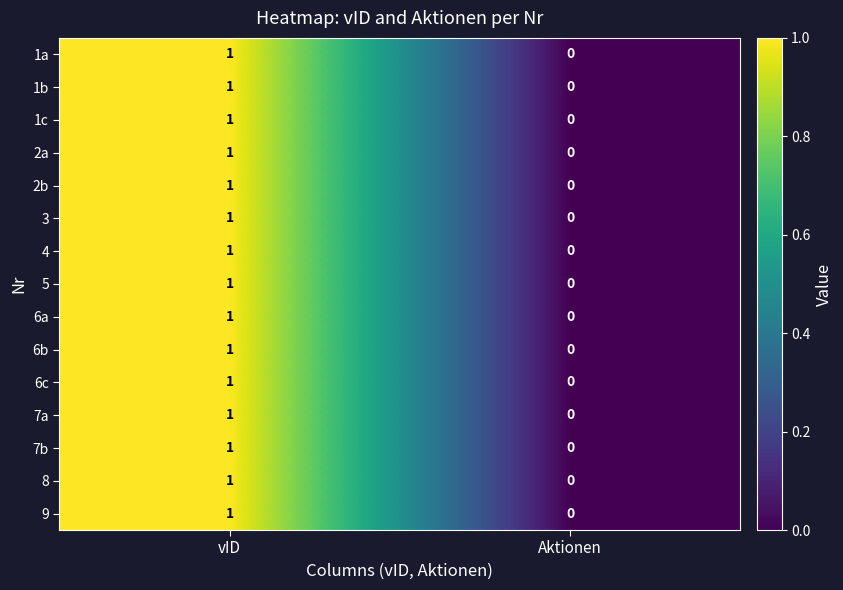

Reading left to right, transcribe all the data shown in this chart.

1a: vID=1	Aktionen=0
1b: vID=1	Aktionen=0
1c: vID=1	Aktionen=0
2a: vID=1	Aktionen=0
2b: vID=1	Aktionen=0
3: vID=1	Aktionen=0
4: vID=1	Aktionen=0
5: vID=1	Aktionen=0
6a: vID=1	Aktionen=0
6b: vID=1	Aktionen=0
6c: vID=1	Aktionen=0
7a: vID=1	Aktionen=0
7b: vID=1	Aktionen=0
8: vID=1	Aktionen=0
9: vID=1	Aktionen=0